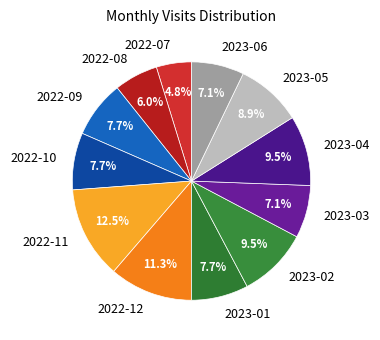

Which slice is the smallest?

2022-07